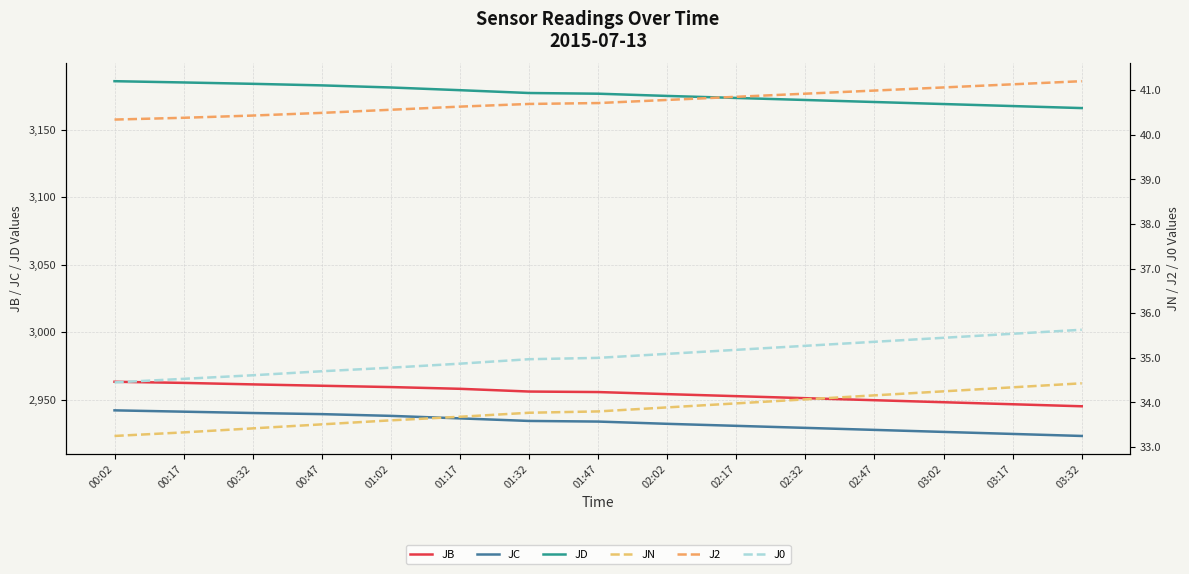

True or false: J2 has more than 2 points higher than both neighbors.

False